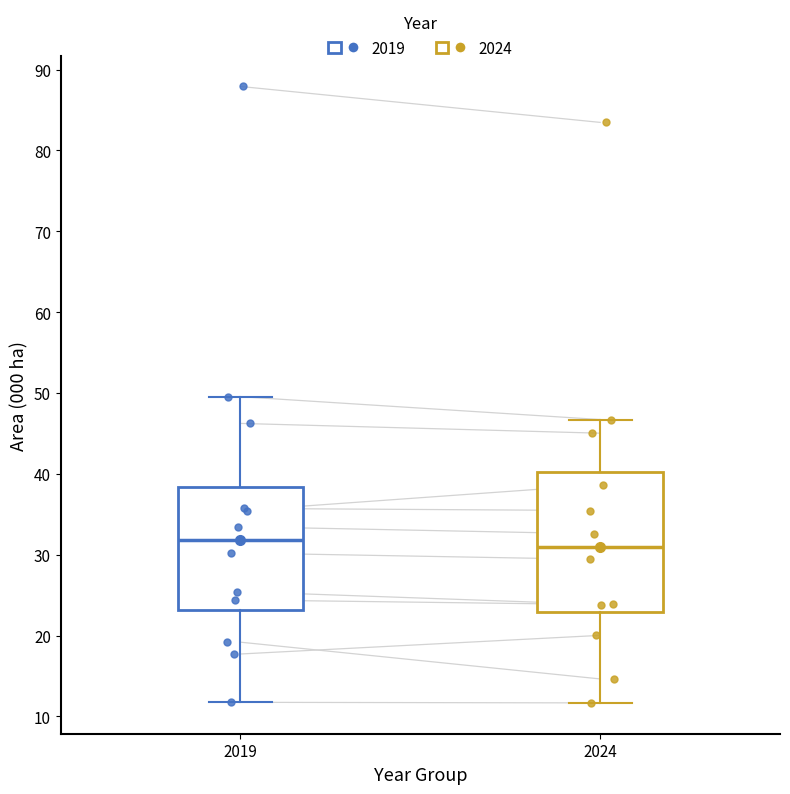

Comparing the boxes themselves (not the whiskers), which one is the tallest?

2024